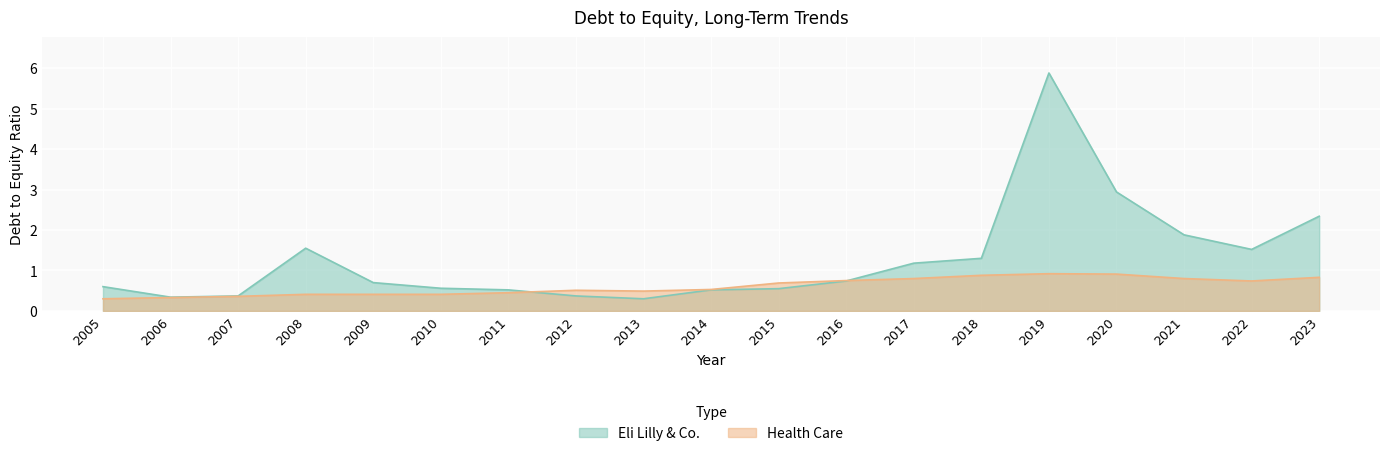

What is the average value of the Health Care series?

0.6